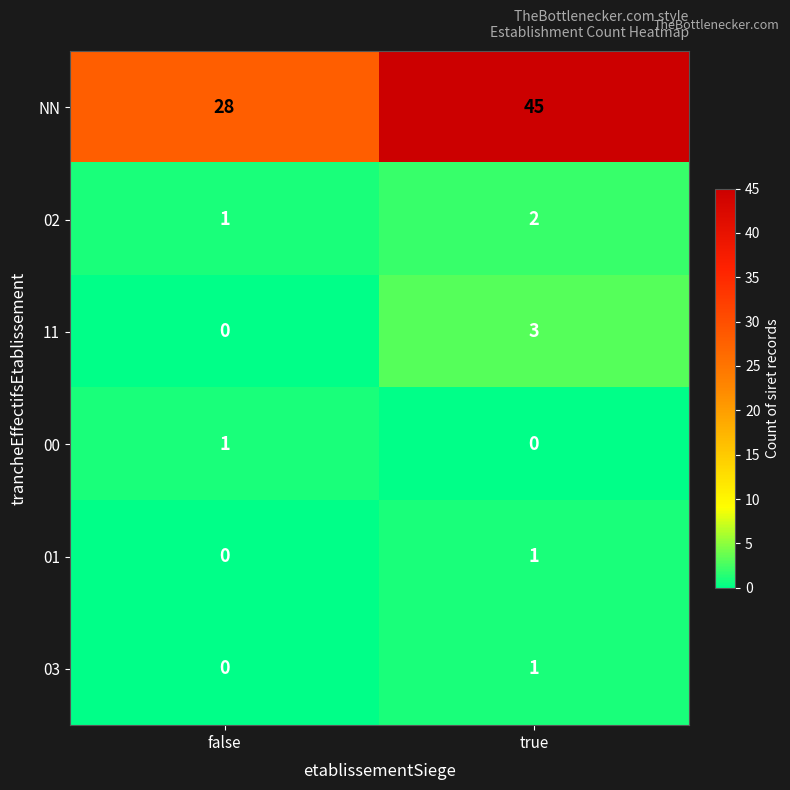

At which label is 11 closest to 1?

false